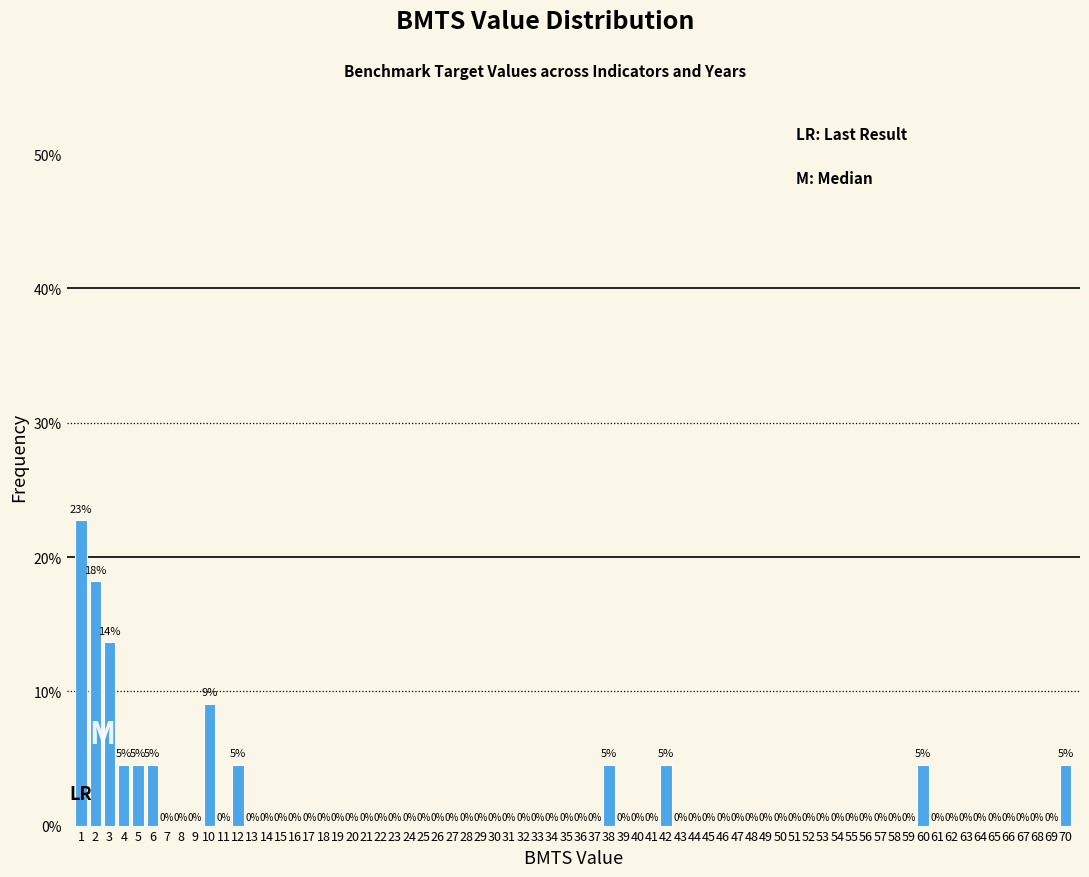

Is it true that the value at 21 is 0.0?

True